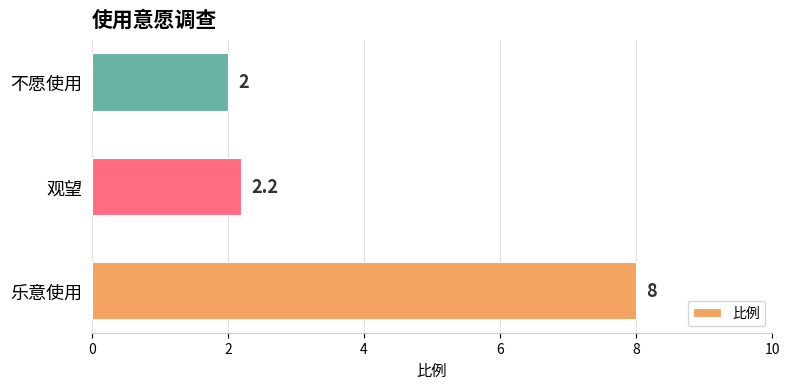

Rank the categories by value from lowest to highest.

不愿使用, 观望, 乐意使用